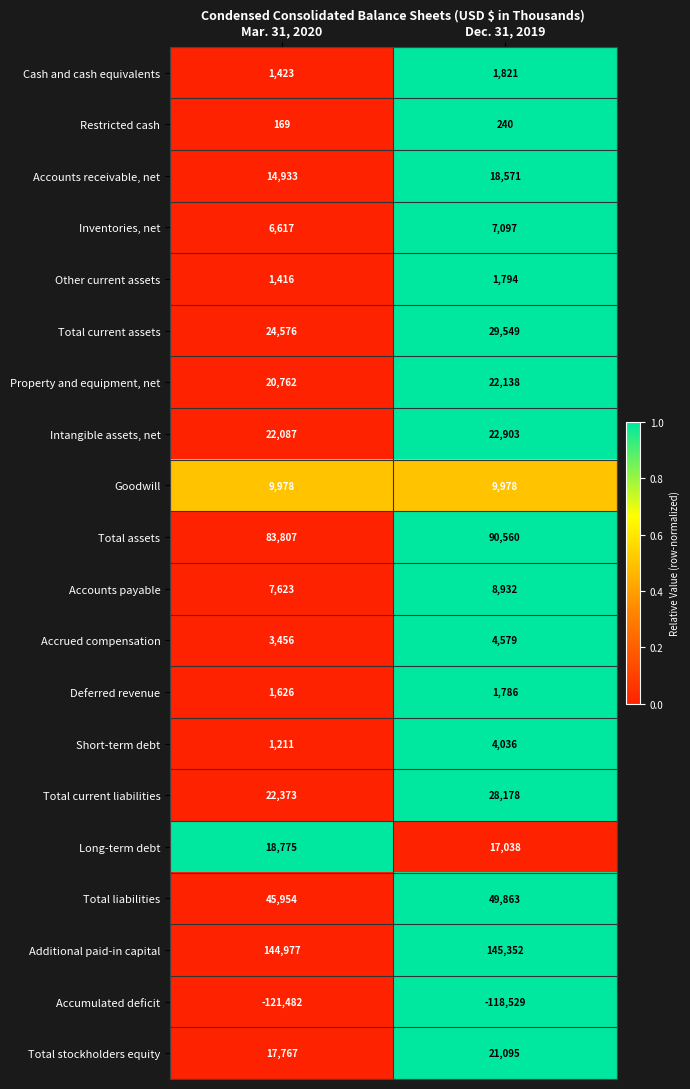

What is the difference between the Cash and cash equivalents values at Mar. 31, 2020 and Dec. 31, 2019?

398